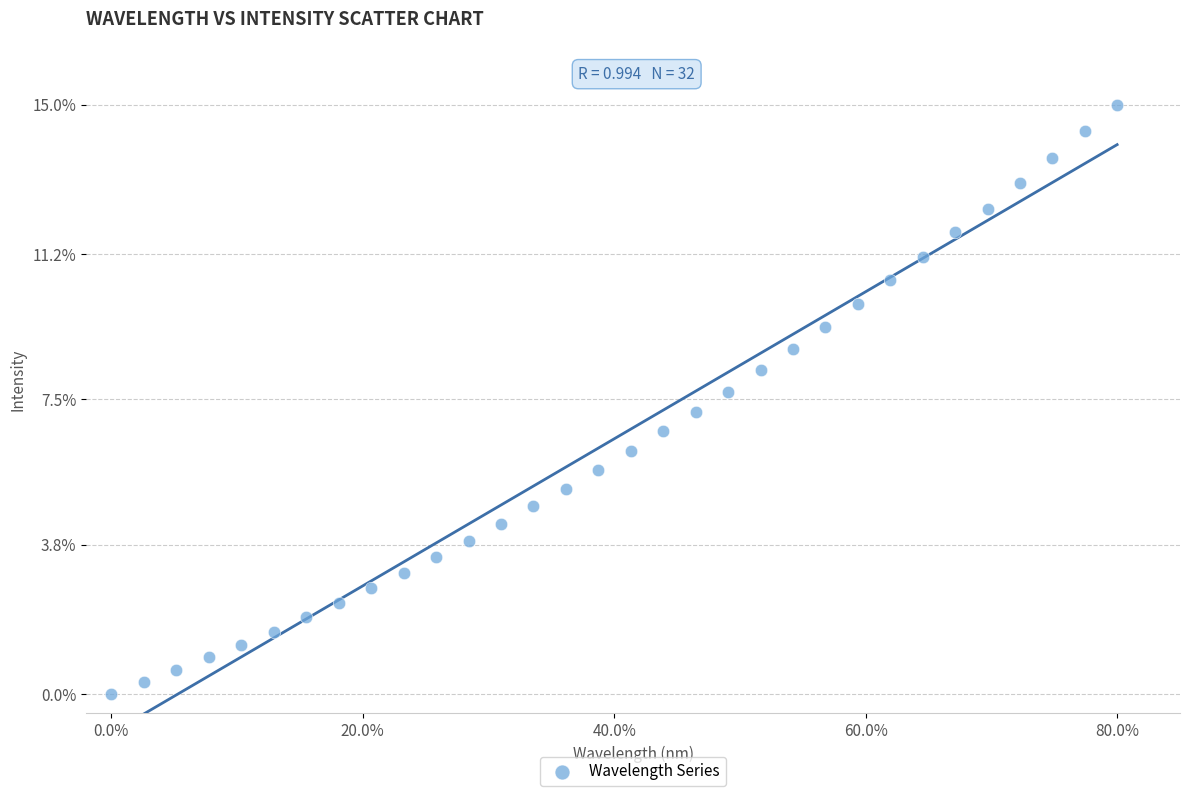

What is the range of X values (max minus min)?

80.0